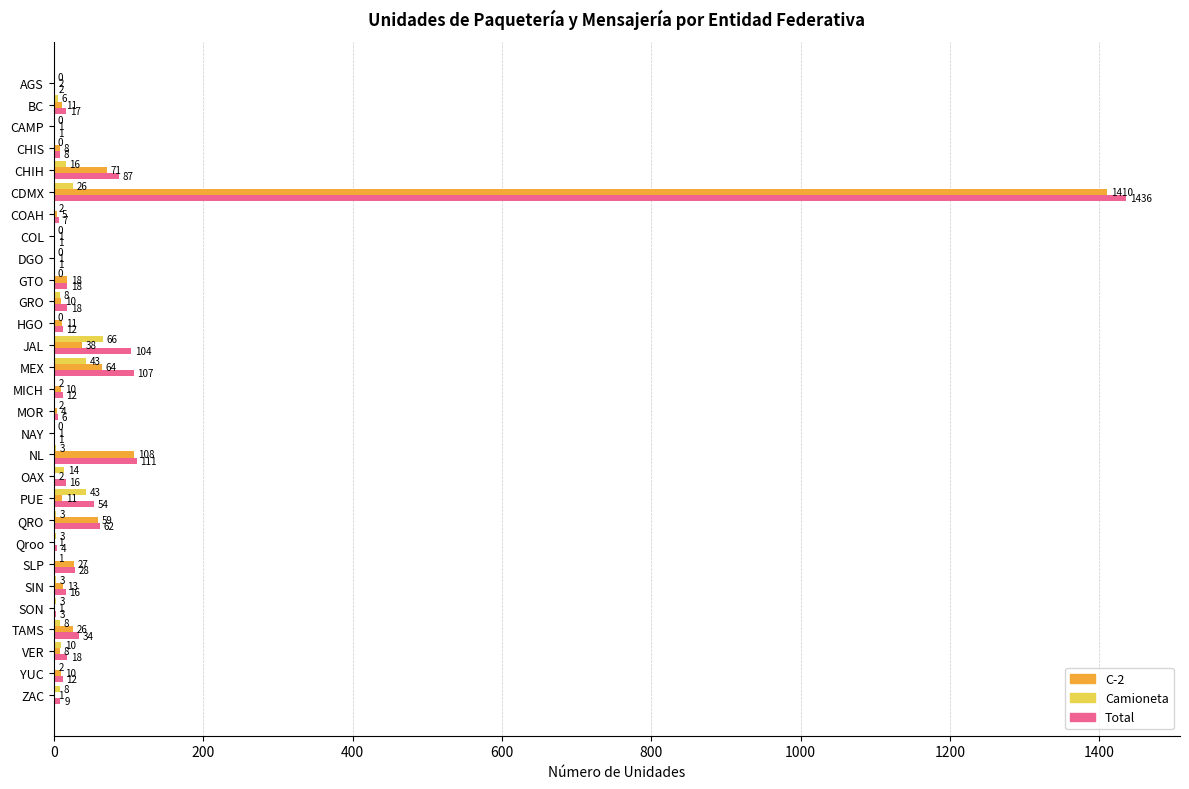

What is the sum of all Total values?

2205